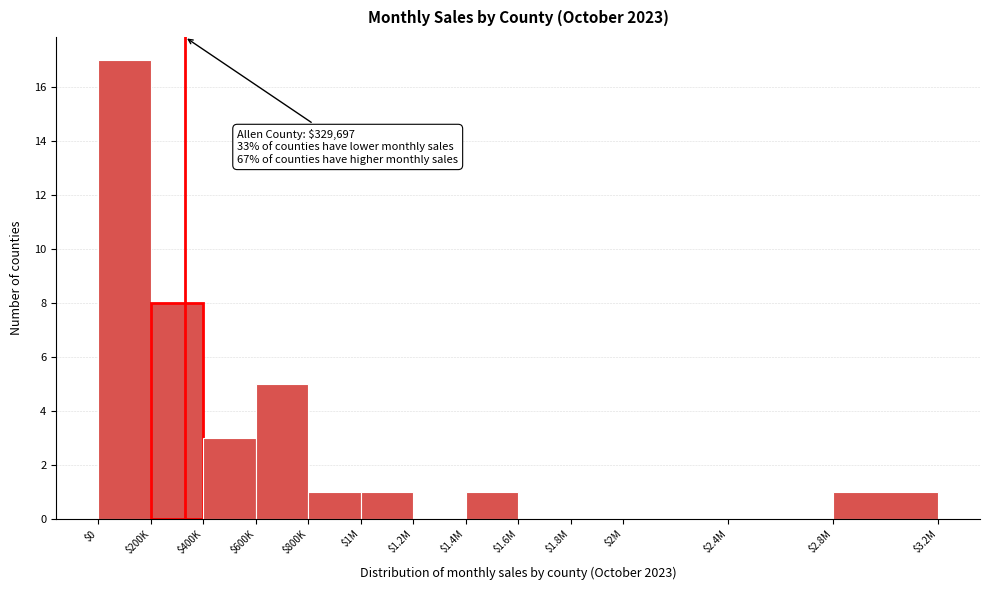

Is it true that the value at $1.2M is 0?

True